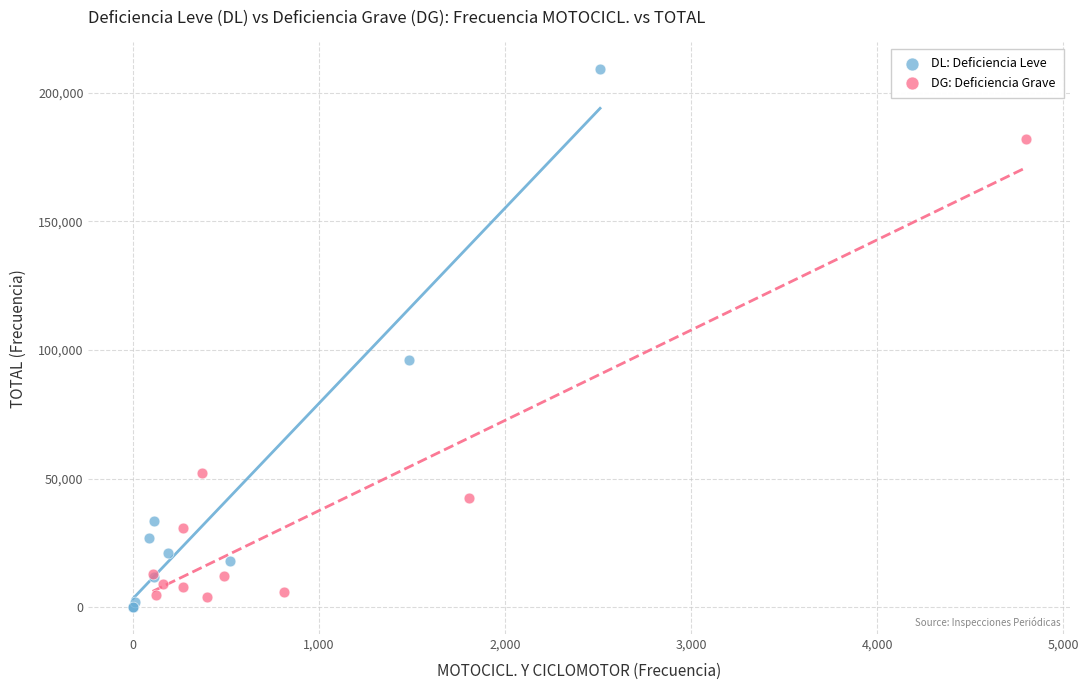

What are all the series names shown in the legend?

DL: Deficiencia Leve, DG: Deficiencia Grave